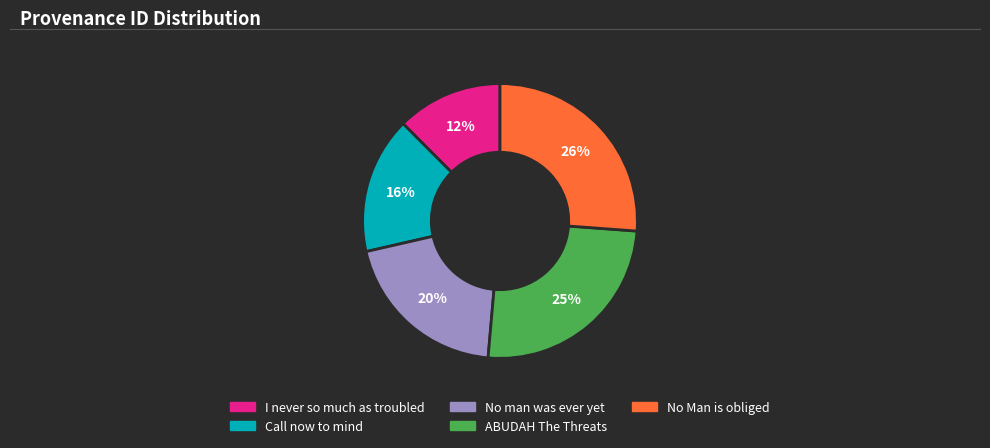

To the nearest percent, what is the average slice percentage?

20%